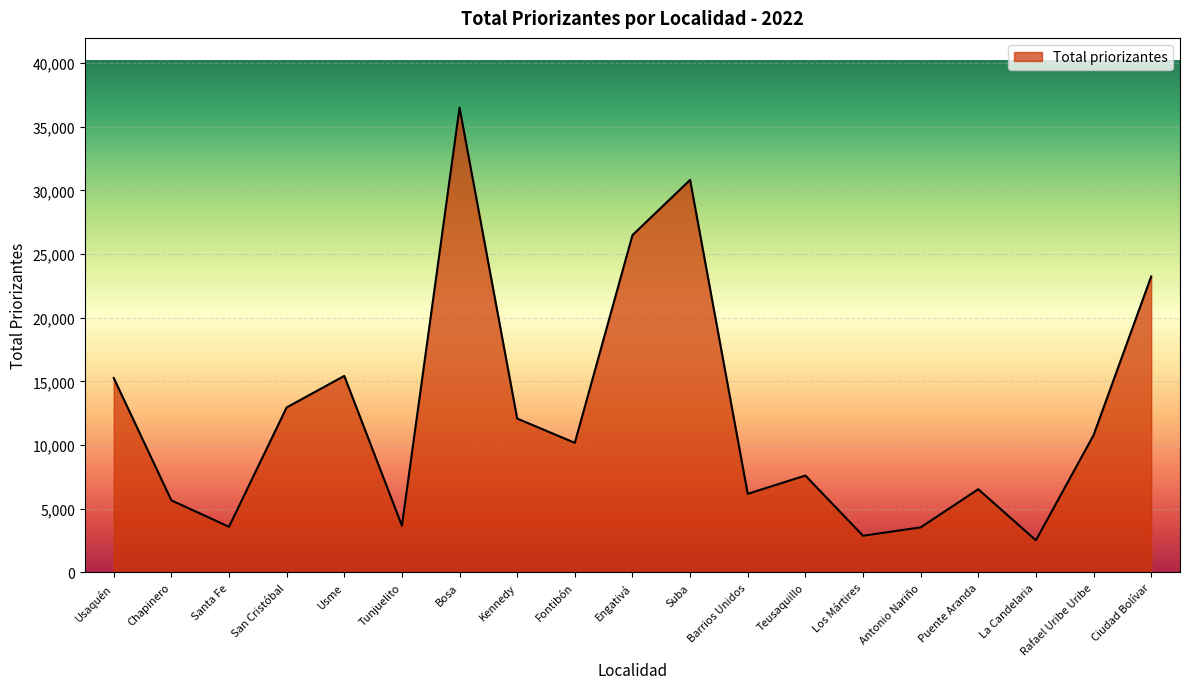

What is the average value?

12417